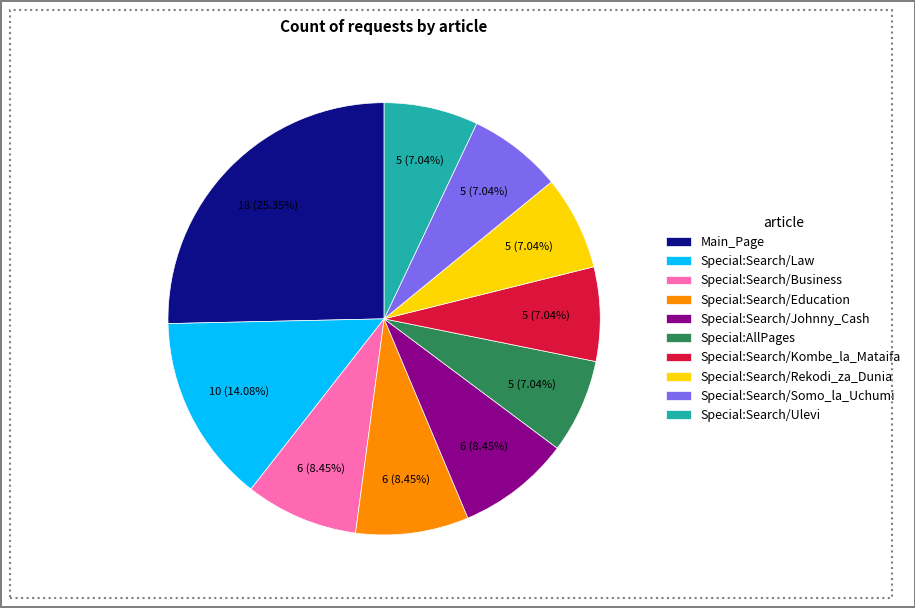

To the nearest percent, what percentage of the pie is Special:Search/Ulevi?

7%